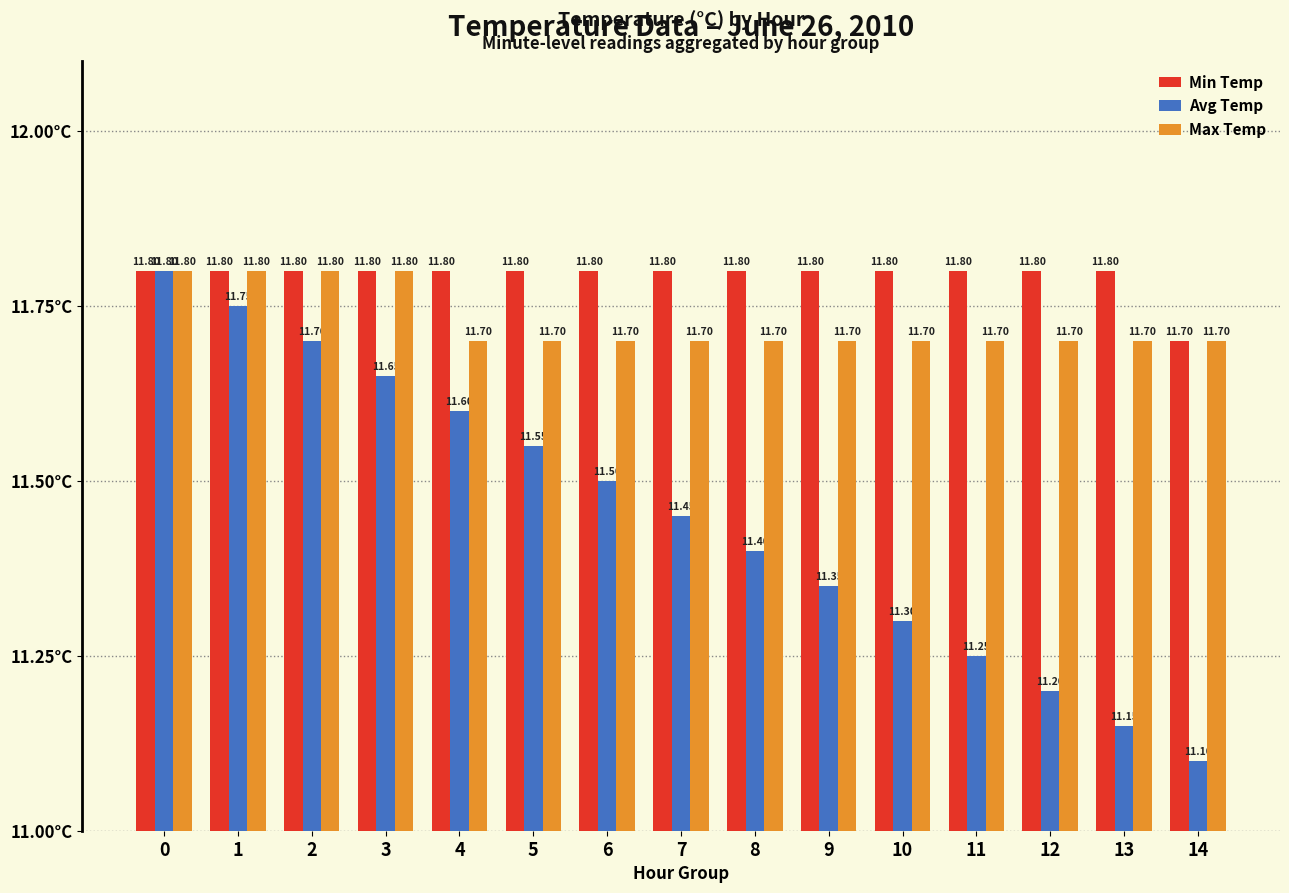

What is the value of the Avg Temp bar at the 9th from the left?

11.4